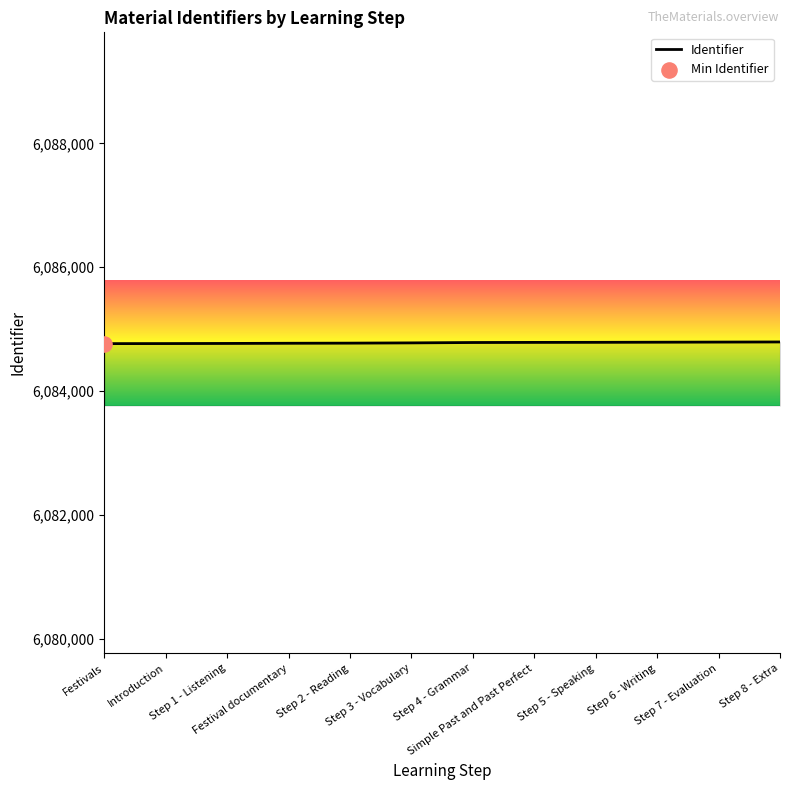

What is the change in value from Festivals to Step 4 - Grammar?

+18